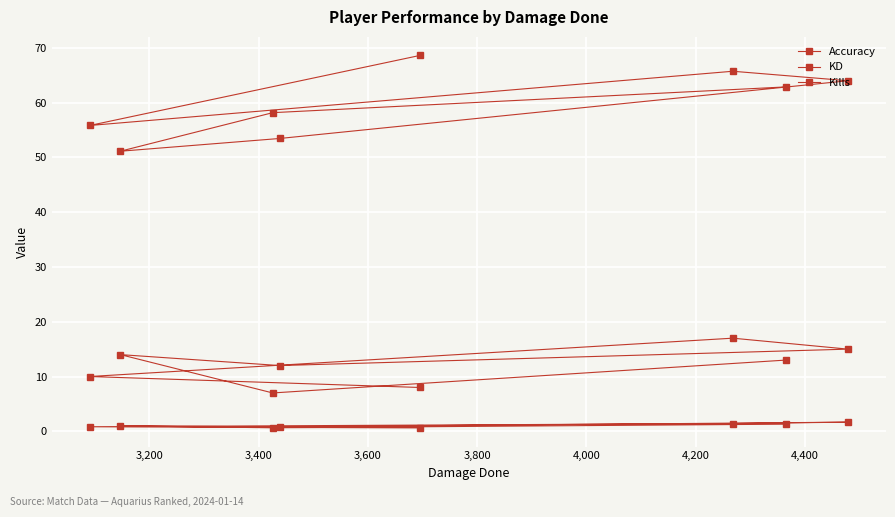

True or false: KD has more than 0 interior local peaks.

True